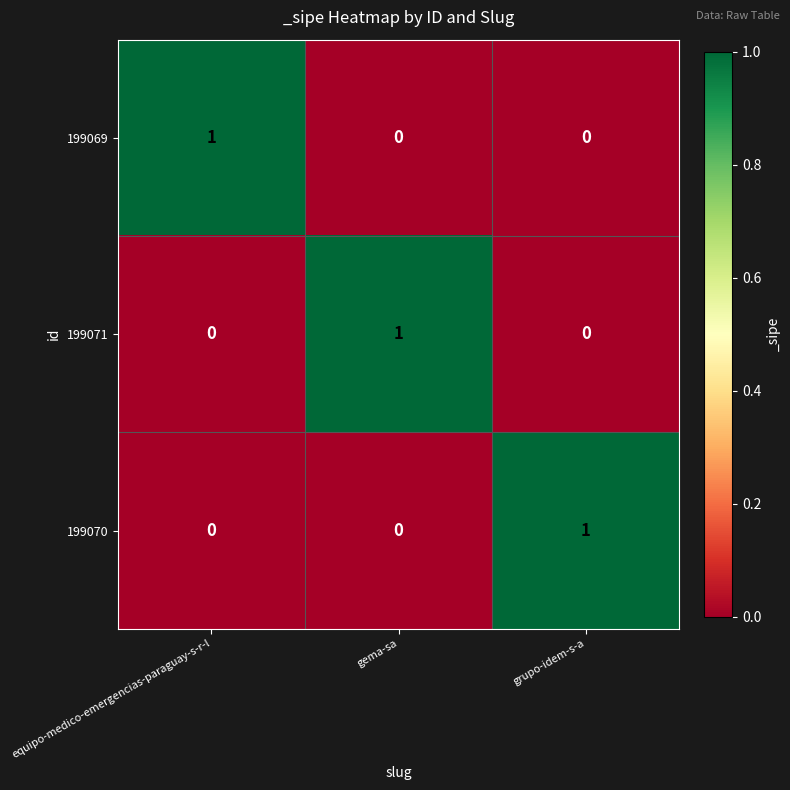

Which category has the highest value in the 199069 series?

equipo-medico-emergencias-paraguay-s-r-l